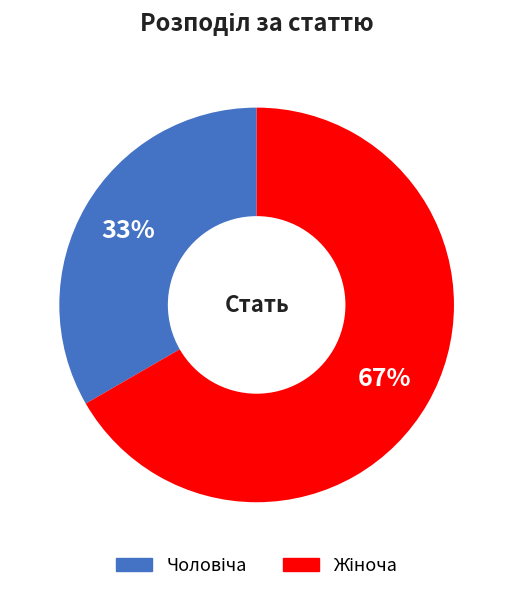

To the nearest percent, what is the average slice percentage?

50%